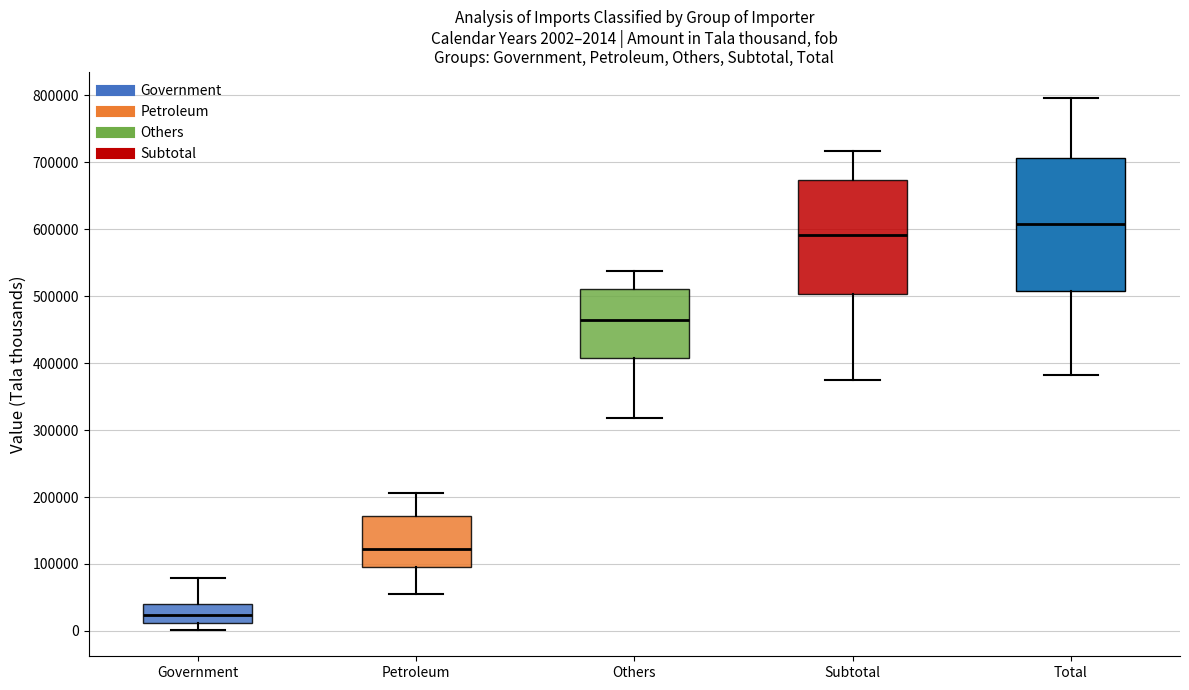

Which box has the lowest median line?

Government